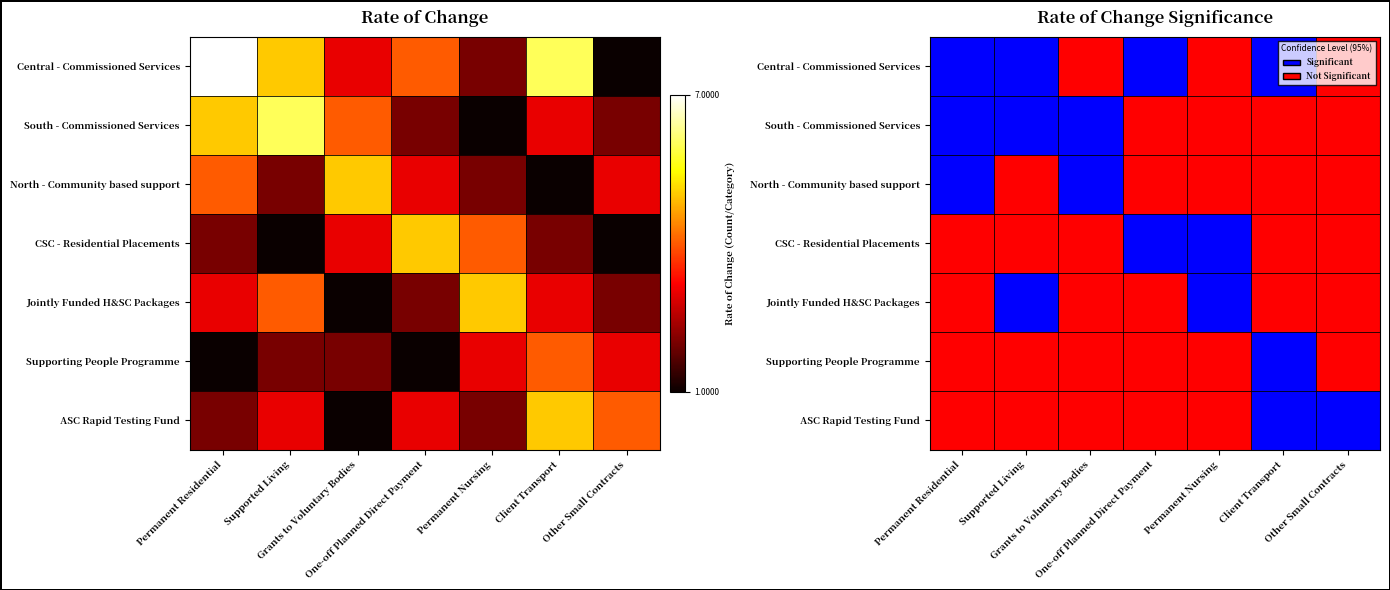

Which series has the largest range (max minus min)?

Central - Commissioned Services